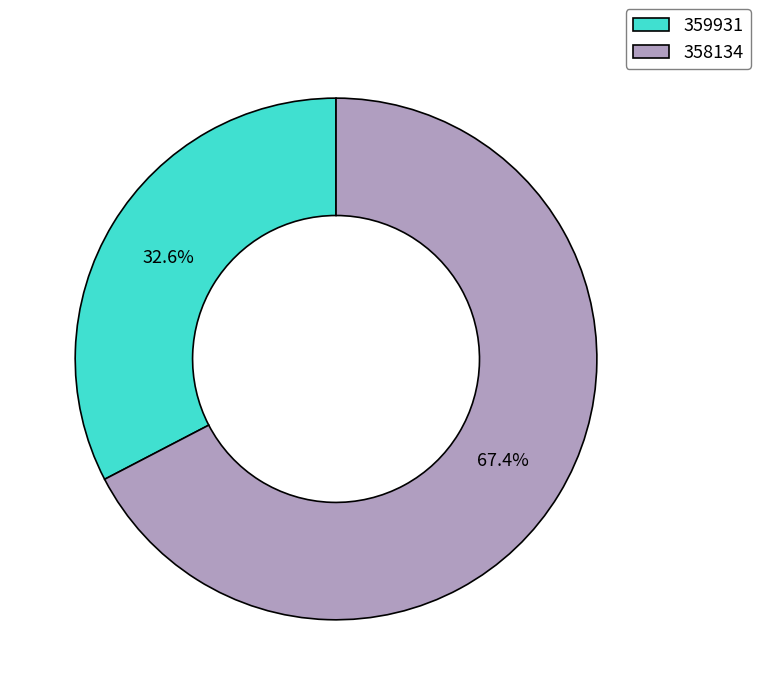

How many segments does this pie chart have?

2